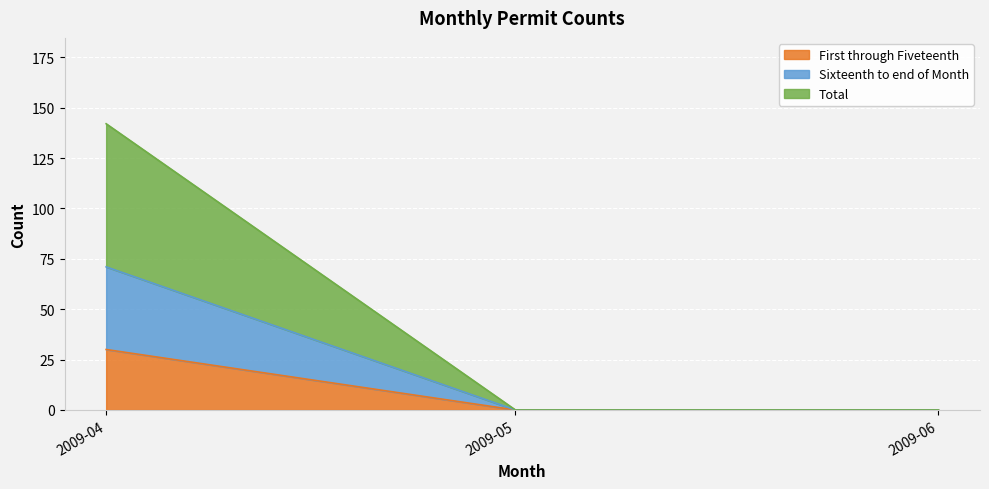

Which category has the highest value in the First through Fiveteenth series?

2009-04